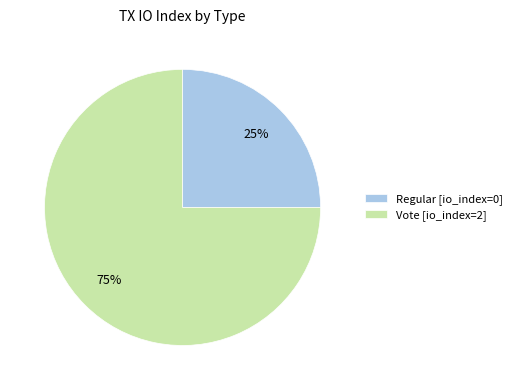

What is the majority slice?

Vote [io_index=2]